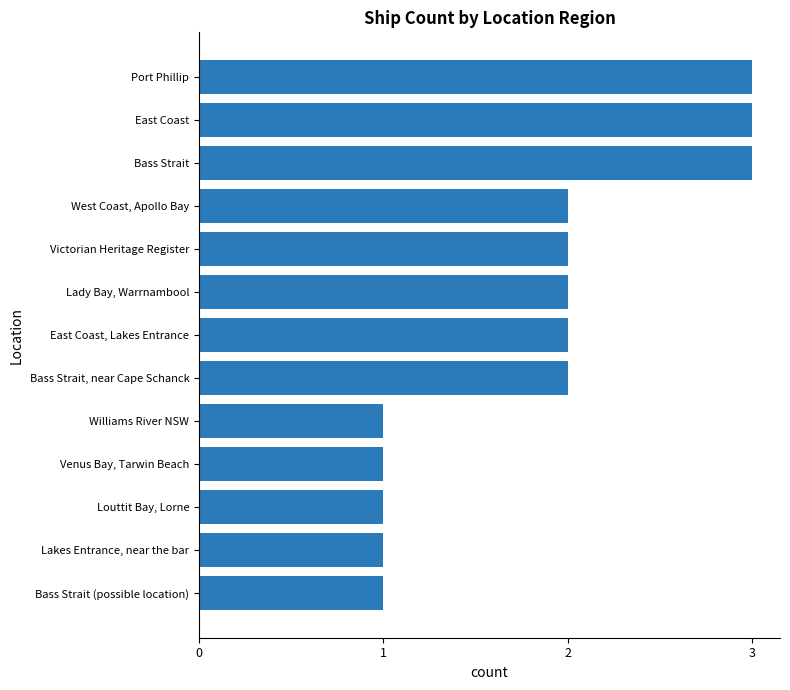

How many bars are there in total?

13